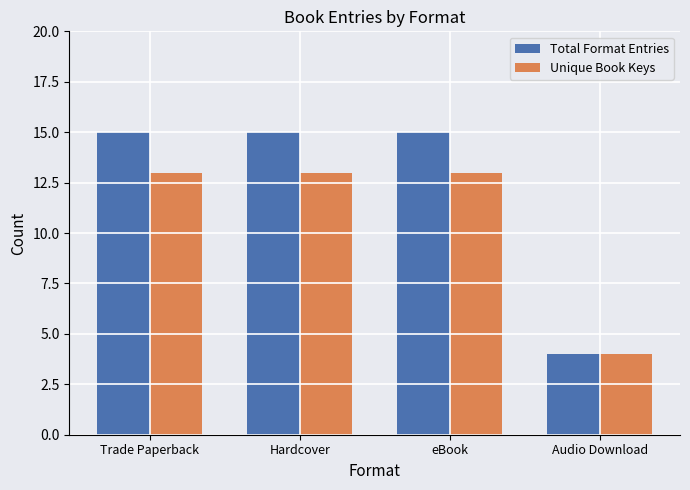

Is it true that Unique Book Keys equals 13 at eBook?

True